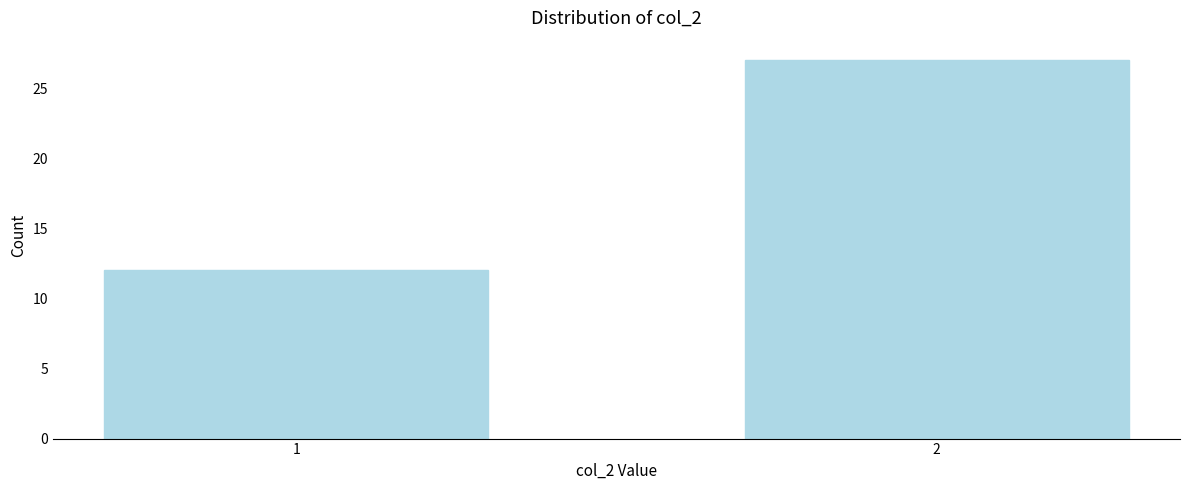

Reading left to right, transcribe all the data shown in this chart.

12	27